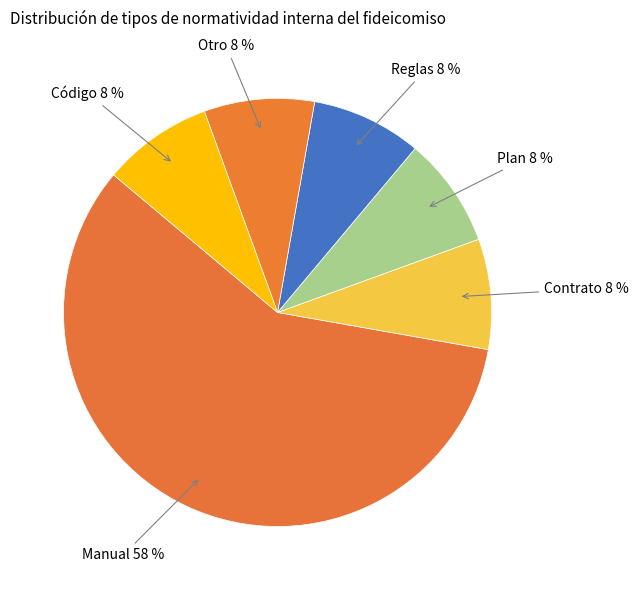

Approximately how many times larger is the value at Contrato compared to Reglas?

1.0